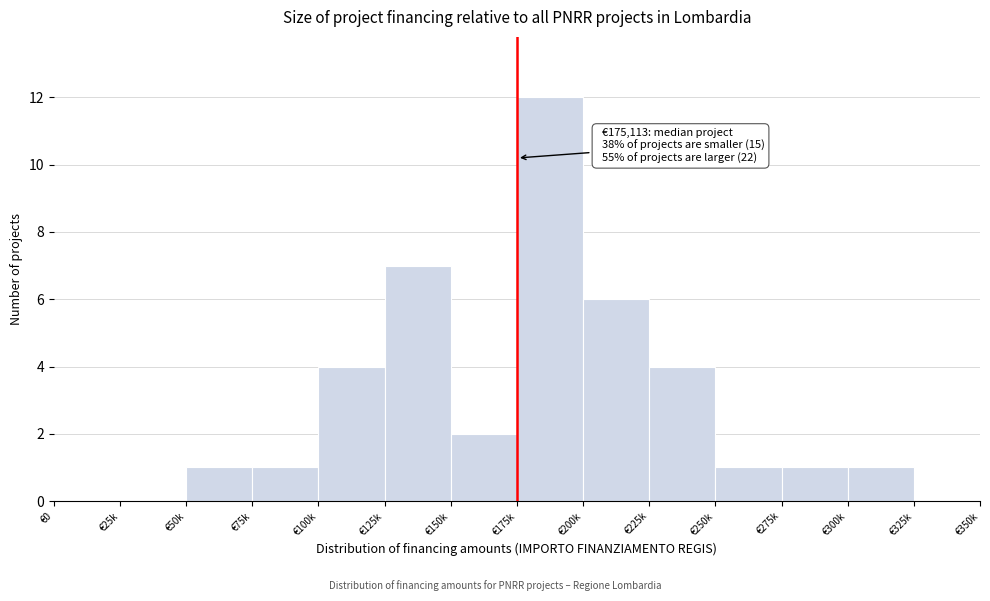

Reading left to right, transcribe all the data shown in this chart.

€0=0	€25k=0	€50k=1	€75k=1	€100k=4	€125k=7	€150k=2	€175k=12	€200k=6	€225k=4	€250k=1	€275k=1	€300k=1	€325k=0